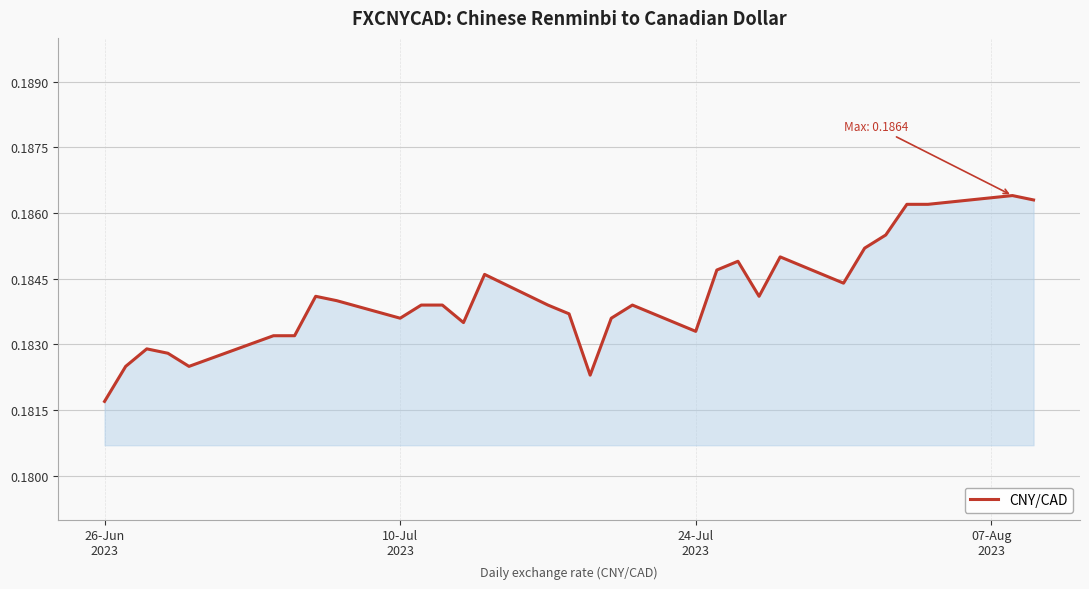

How many points are higher than both their immediate neighbors (excluding endpoints)?

7